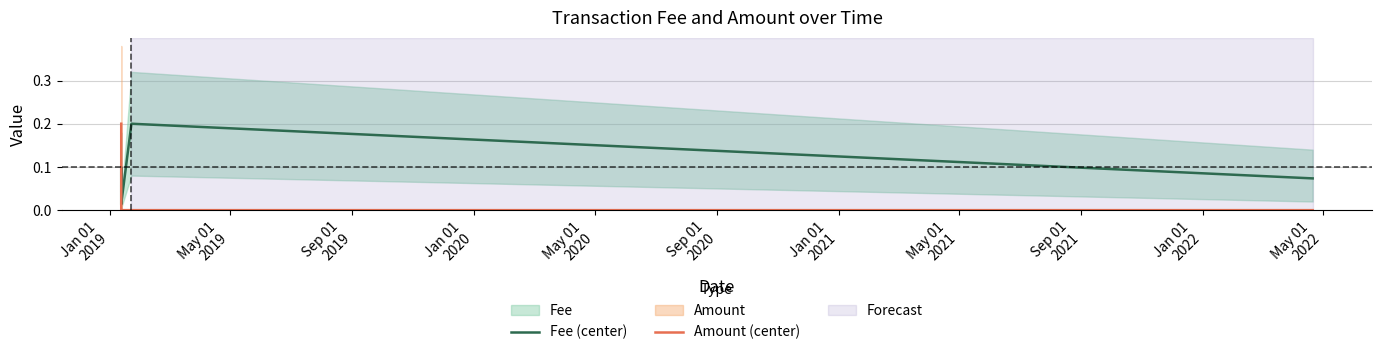

True or false: Amount (center) and Fee (center) cross at least once.

True